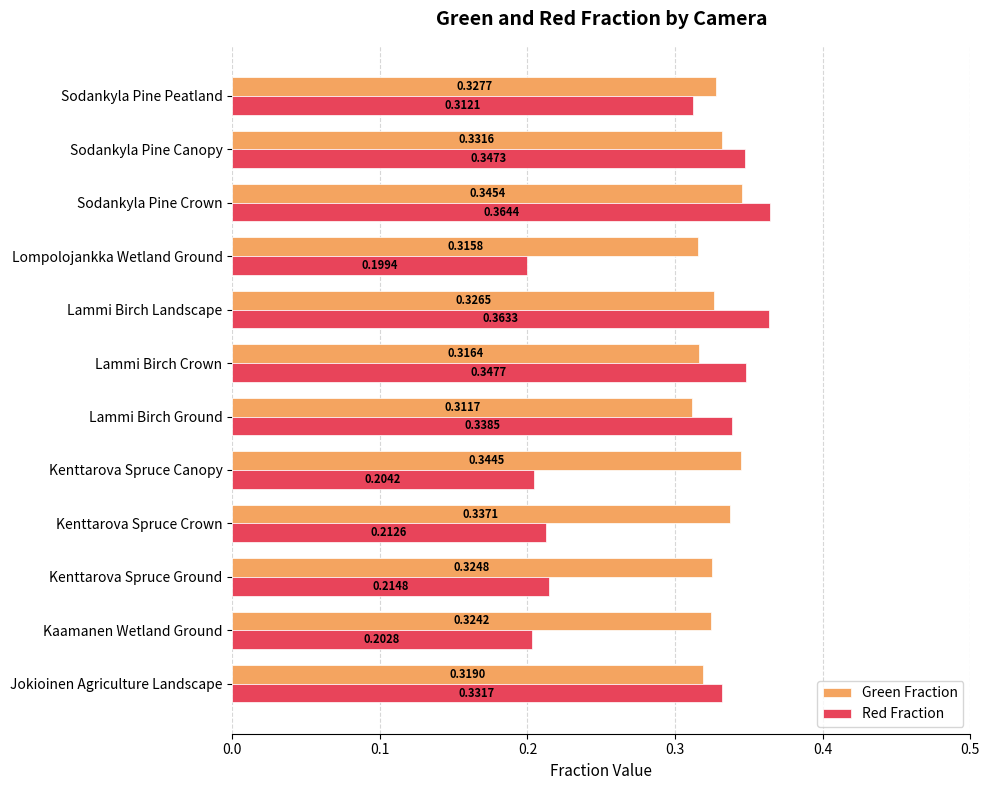

Which category has the lowest value in the Red Fraction series?

Lompolojankka Wetland Ground